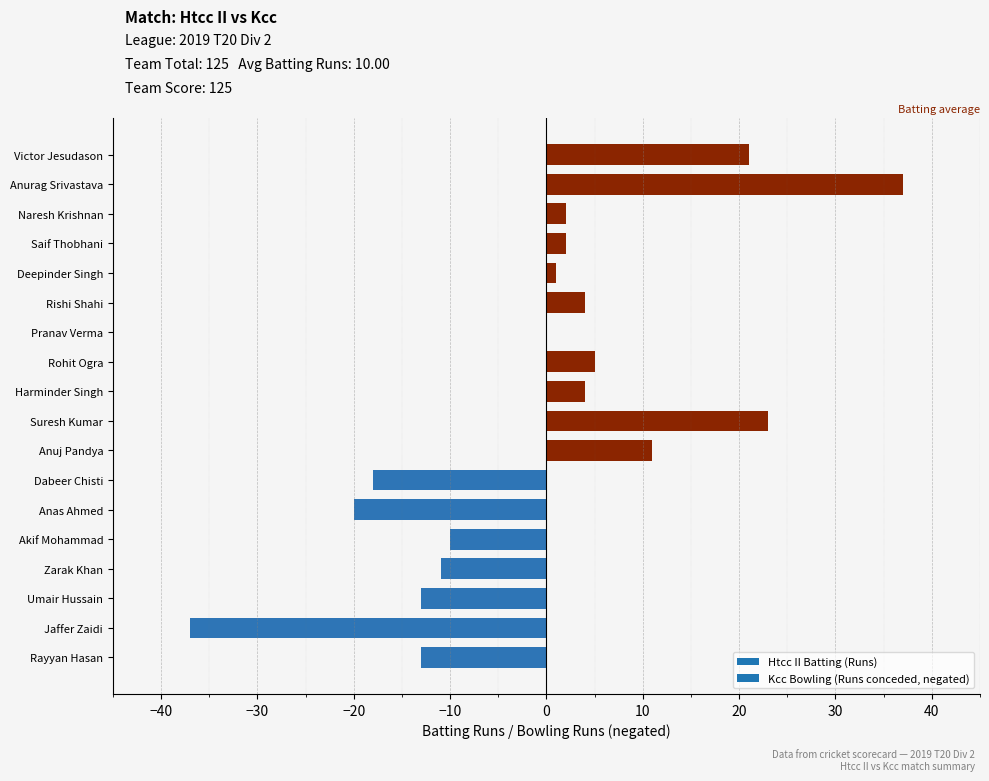

What is the sum of all values?

-12